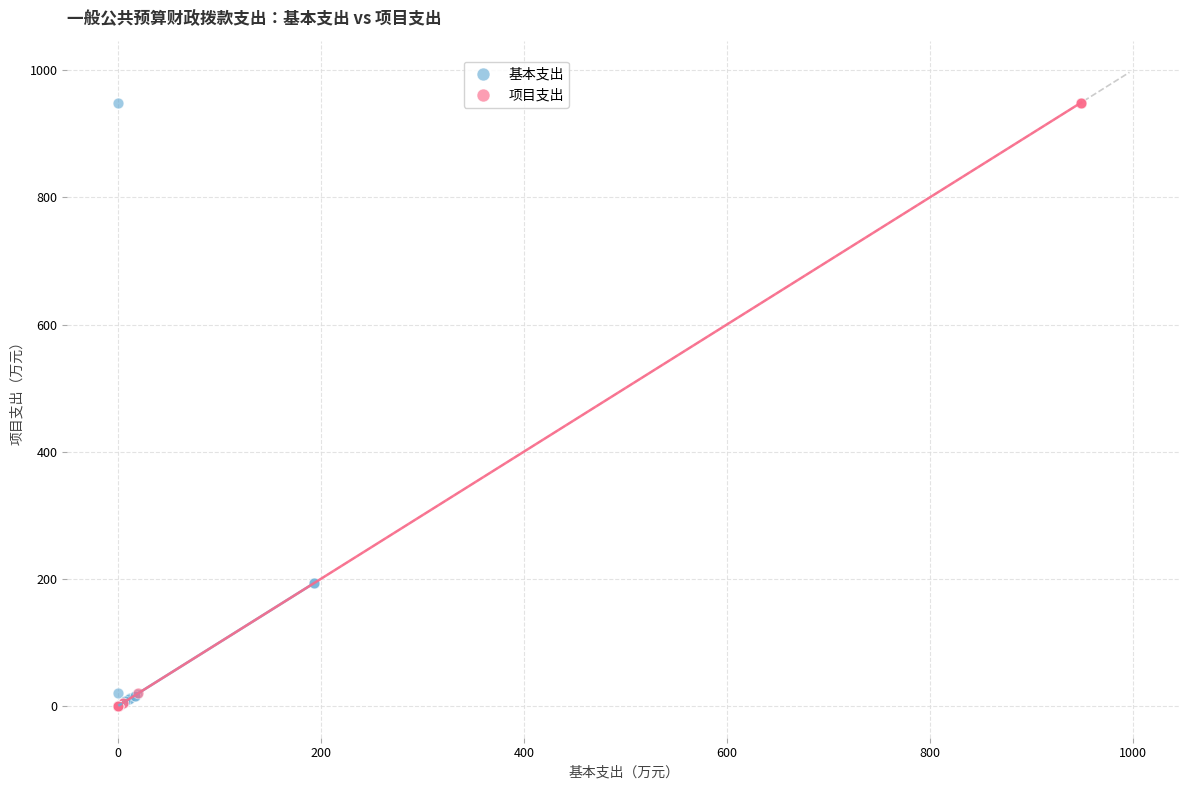

Which series has the largest Y range (max minus min)?

项目支出